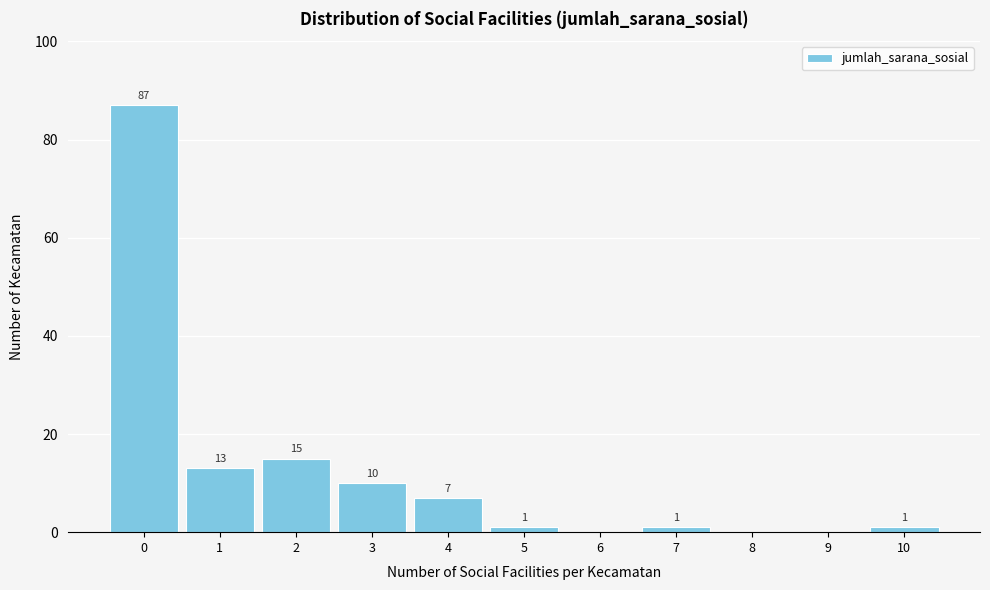

Reading left to right, what are all the values shown in this chart?

0=87	1=13	2=15	3=10	4=7	5=1	6=0	7=1	8=0	9=0	10=1